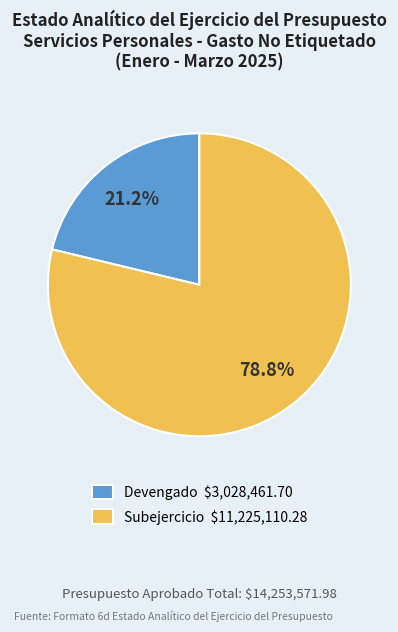

Which slice represents more than half of the pie?

Subejercicio